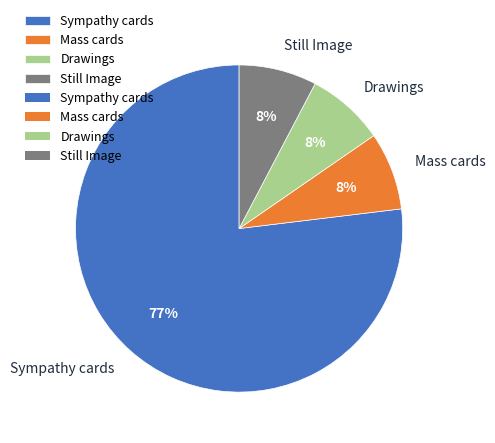

What is the majority slice?

Sympathy cards